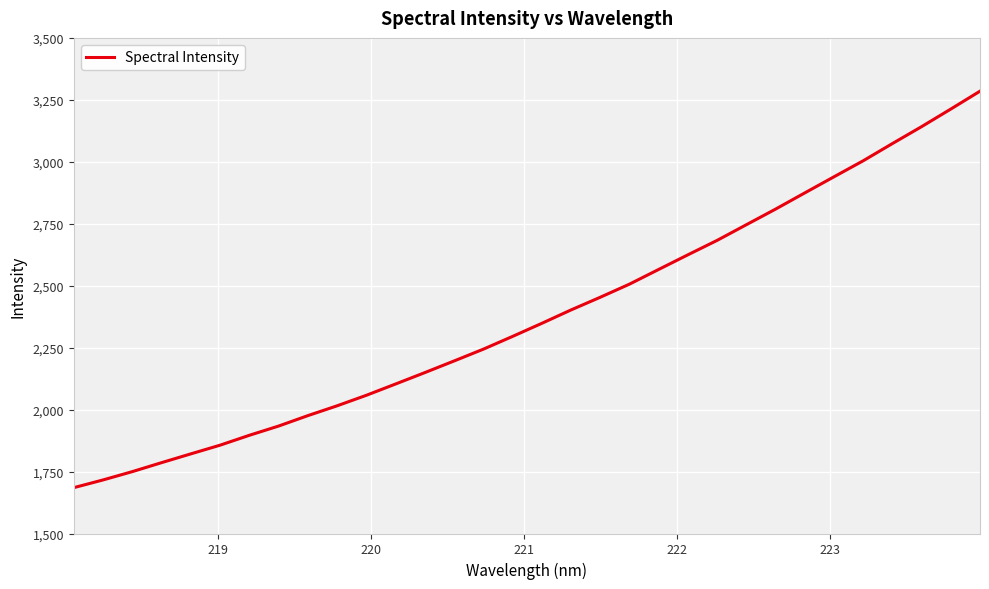

What is the difference between the maximum and minimum values?

1600.0